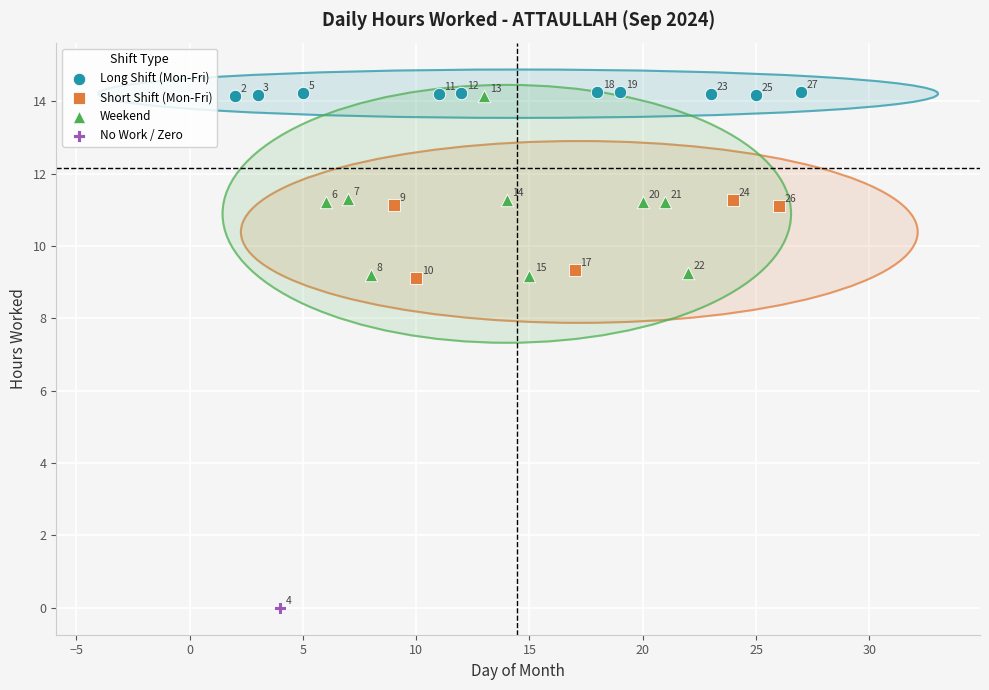

Which series reaches the minimum Y coordinate?

No Work / Zero